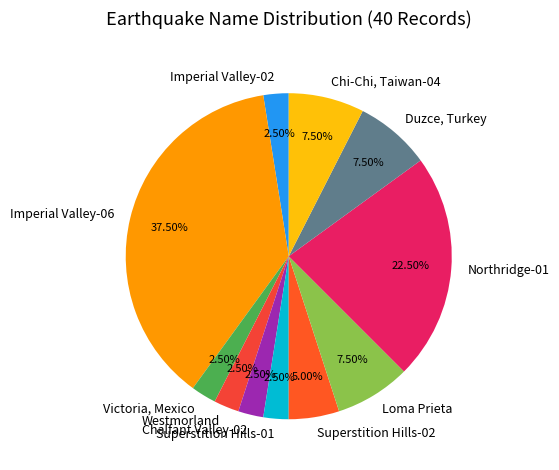

What is the ratio of the value at Chalfant Valley-02 to the value at Loma Prieta?

0.3